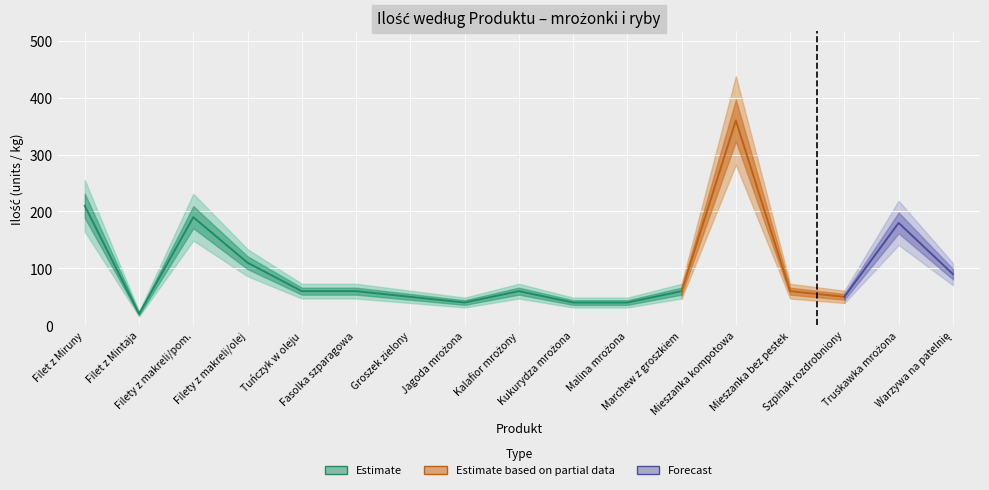

What is the difference between the ILOŚĆ values at 11 and 5?

20